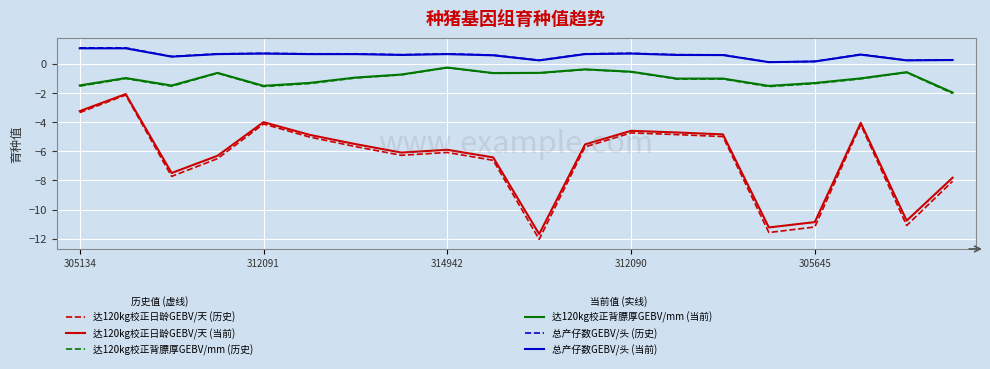

What is the maximum value shown in the chart?

1.1